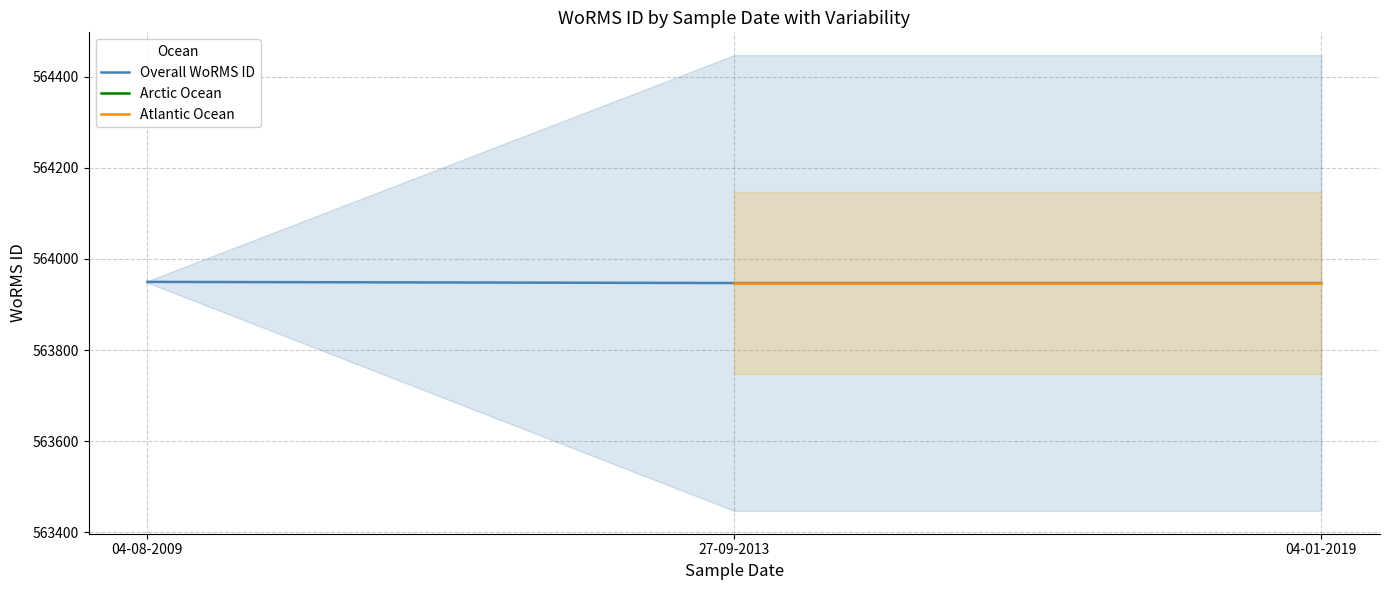

What is the highest value of the Overall WoRMS ID series?

563949.5